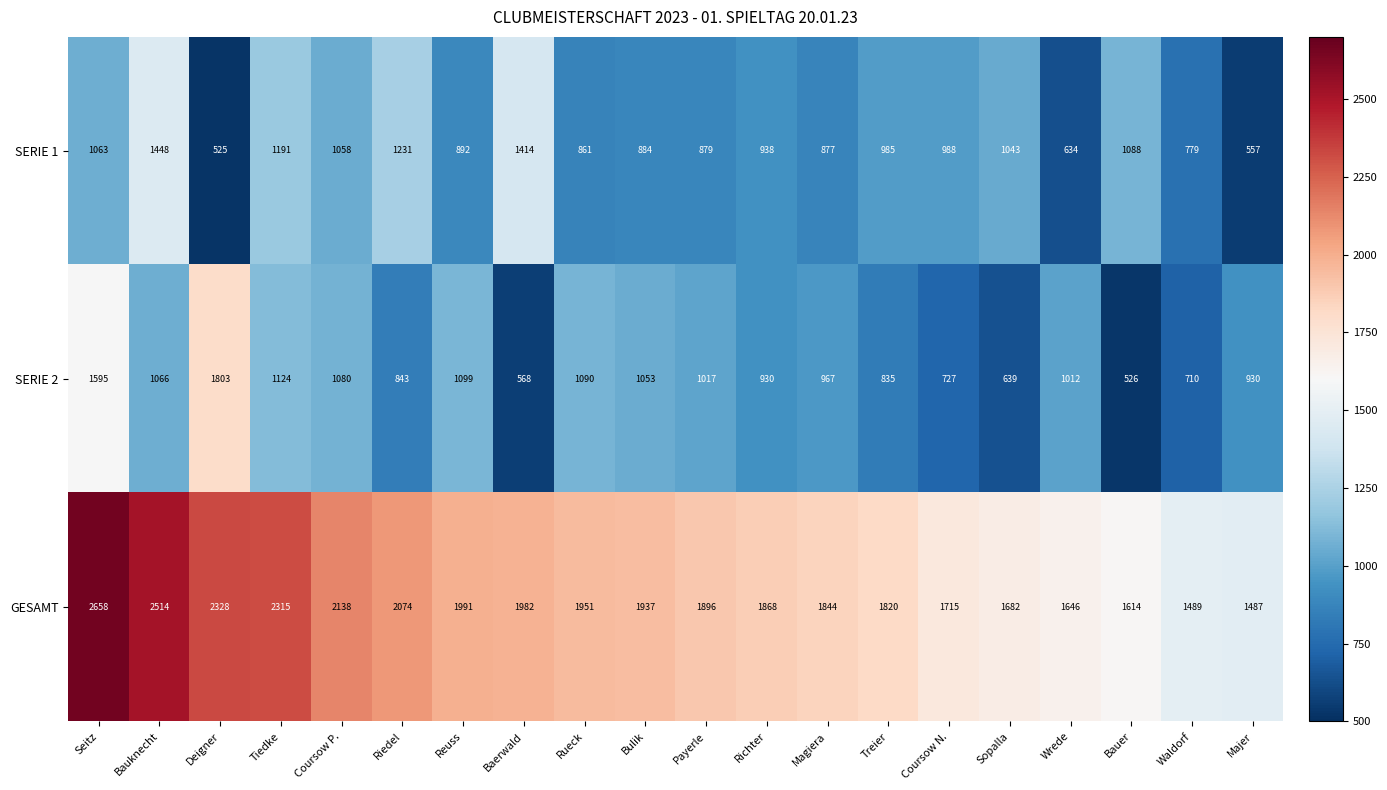

The SERIE 2 series shows 338 at Wrede. True or false?

False